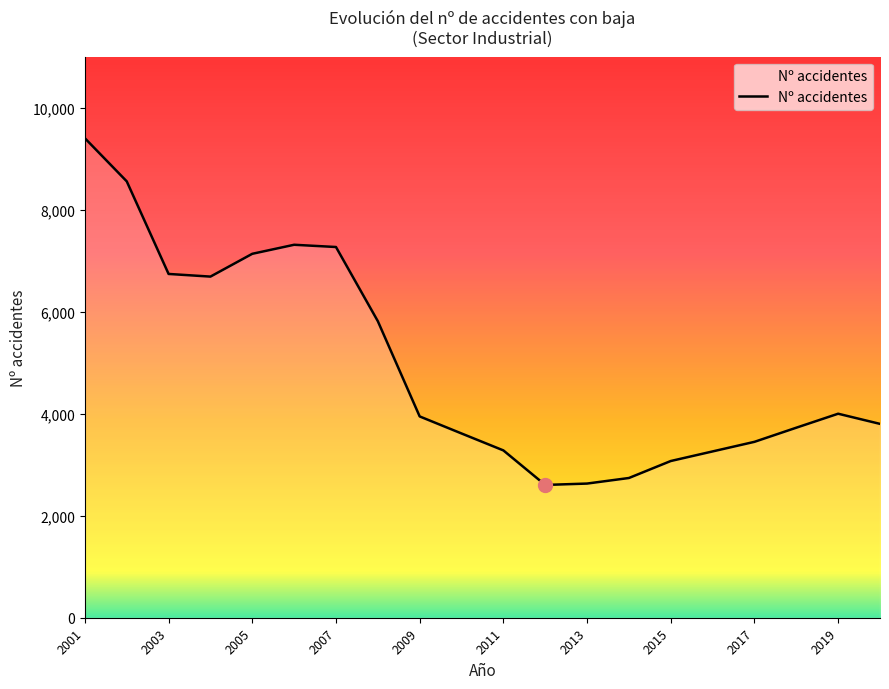

Count the number of categories in the chart.

20